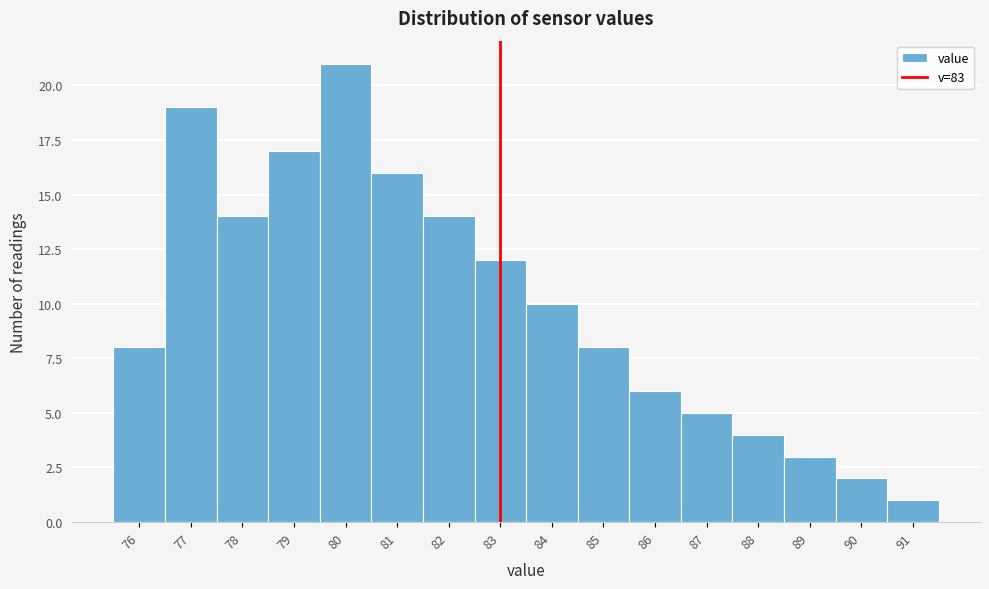

Reading left to right, transcribe this chart: for each bar, give the range it covers on the x-axis and its height. The values are not printed on the chart, so give them approximately, as read against the axis.

75.5 to 76.5: 8
76.5 to 77.5: 19
77.5 to 78.5: 14
78.5 to 79.5: 17
79.5 to 80.5: 21
80.5 to 81.5: 16
81.5 to 82.5: 14
82.5 to 83.5: 12
83.5 to 84.5: 10
84.5 to 85.5: 8
85.5 to 86.5: 6
86.5 to 87.5: 5
87.5 to 88.5: 4
88.5 to 89.5: 3
89.5 to 90.5: 2
90.5 to 91.5: 1